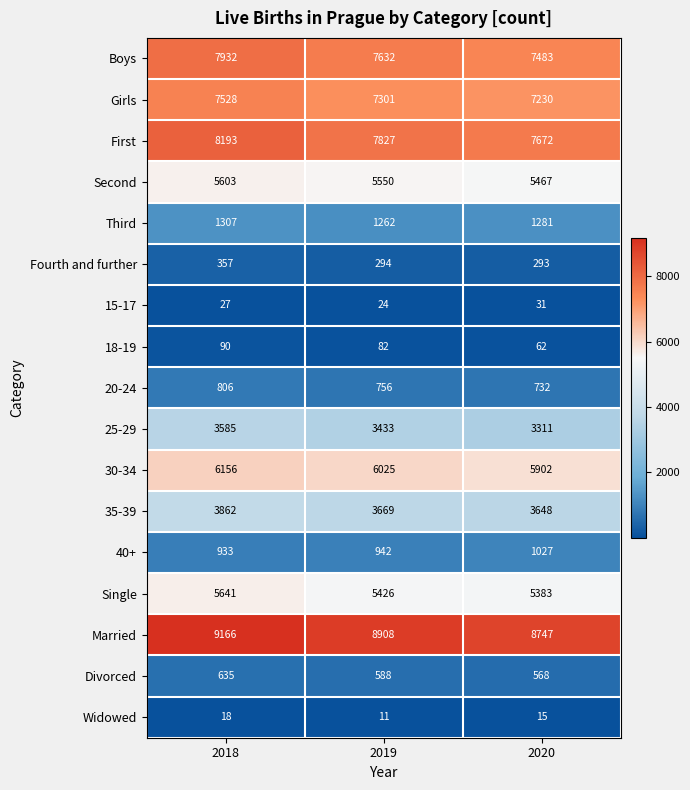

The value of Fourth and further at 2018 is 248. True or false?

False